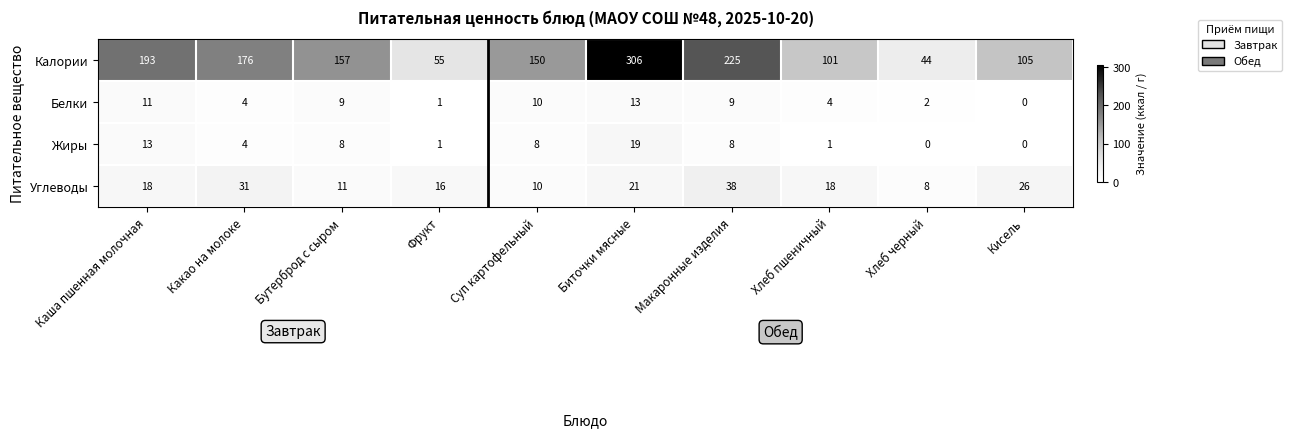

At Хлеб черный, list the series in order from largest to smallest.

Калории, Углеводы, Белки, Жиры